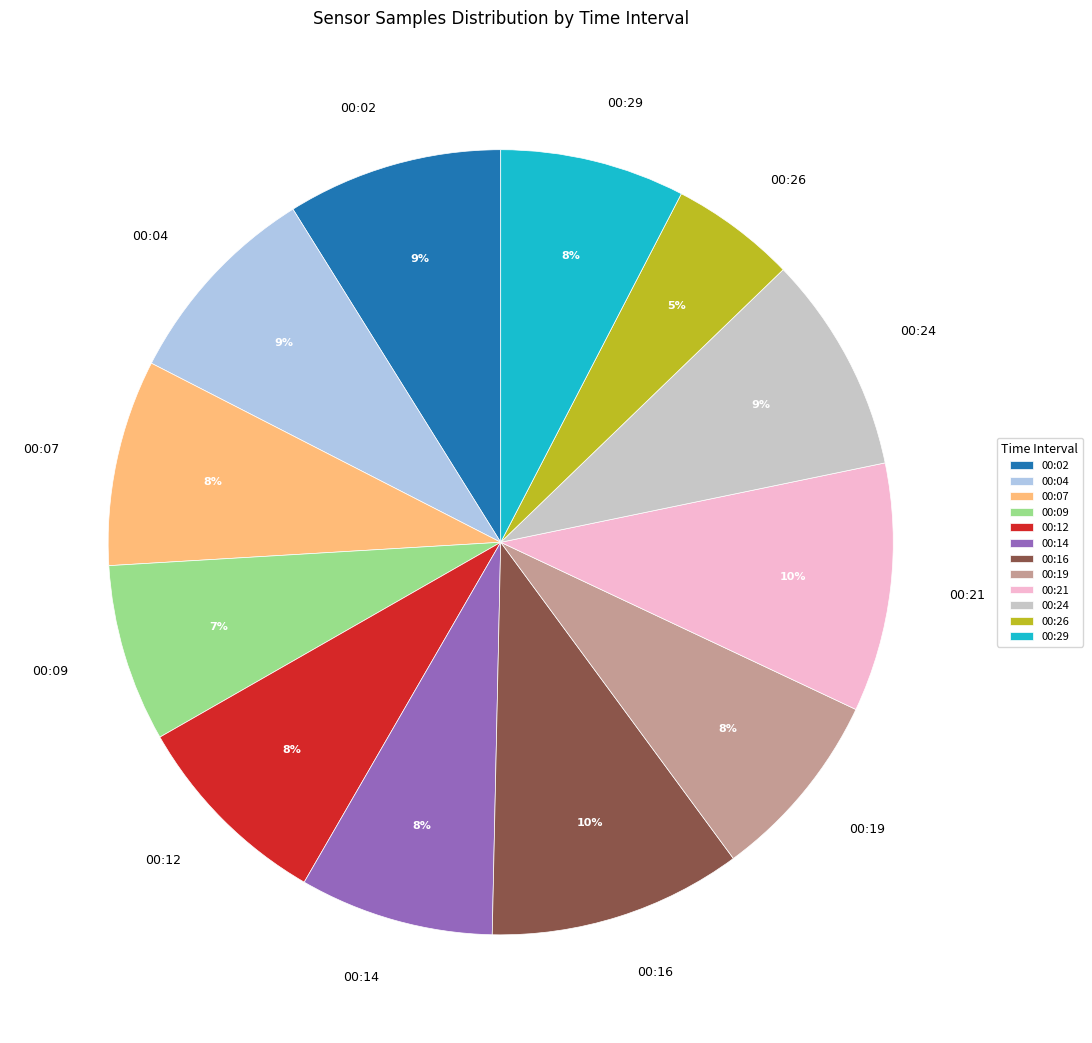

Does 00:19 represent more than half of the total?

No